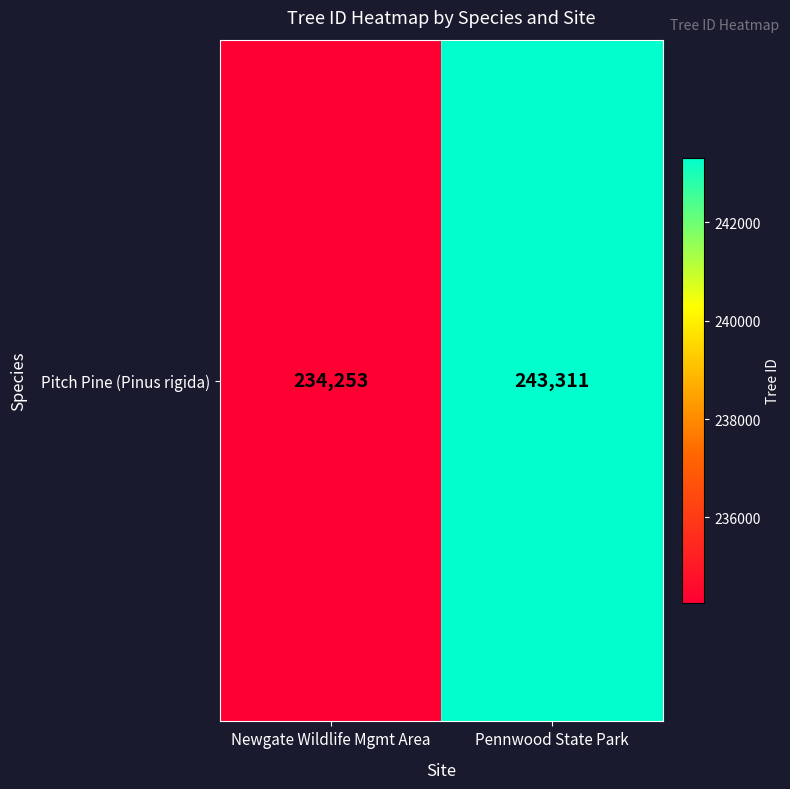

Reading left to right, what are all the values shown in this chart?

Newgate Wildlife Mgmt Area=234253	Pennwood State Park=243311